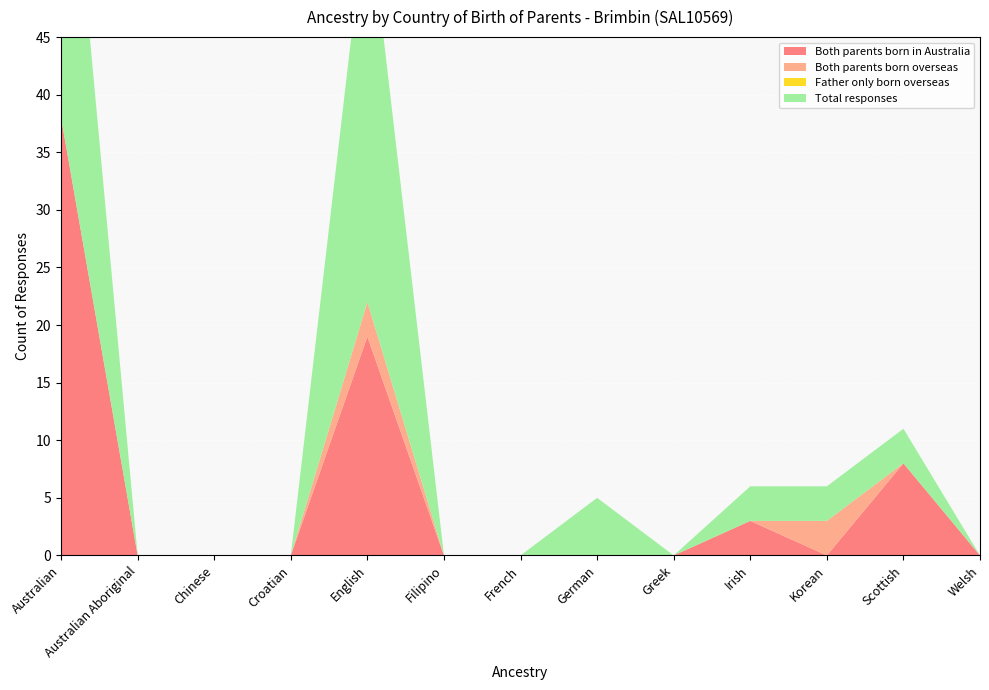

Reading left to right, what are all the values shown in this chart?

Both parents born in Australia: 38	0	0	0	19	0	0	0	0	3	0	8	0
Both parents born overseas: 0	0	0	0	3	0	0	0	0	0	3	0	0
Father only born overseas: 0	0	0	0	0	0	0	0	0	0	0	0	0
Total responses: 34	0	0	0	35	0	0	5	0	3	3	3	0